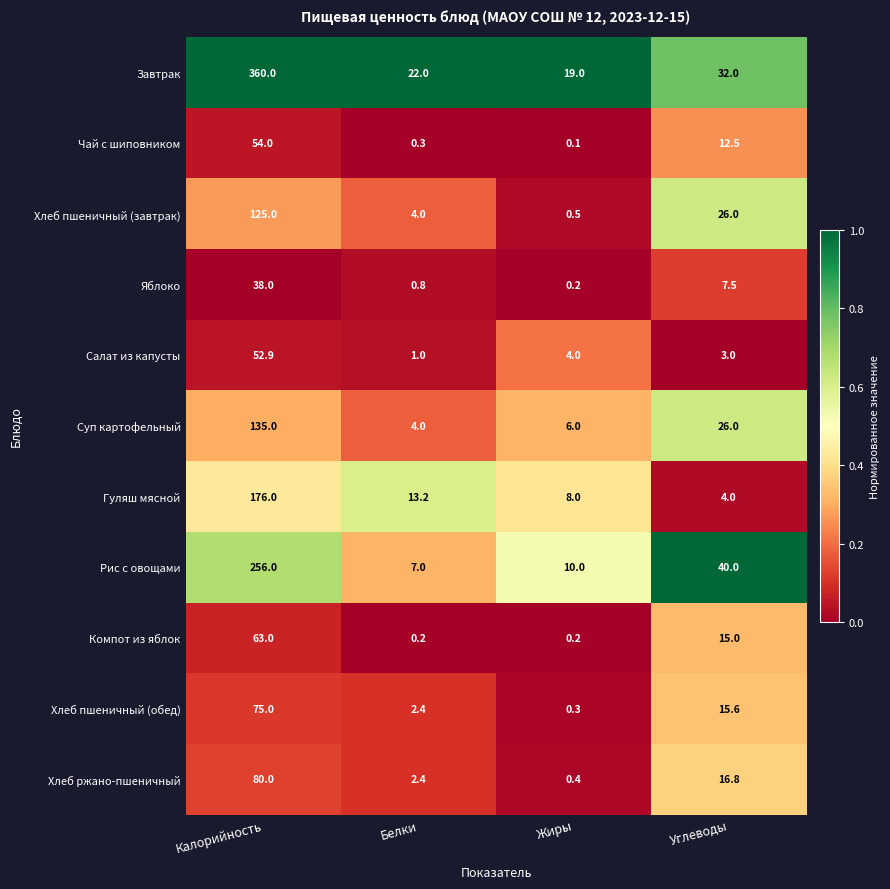

At which category is the sum across all series the highest?

Калорийность